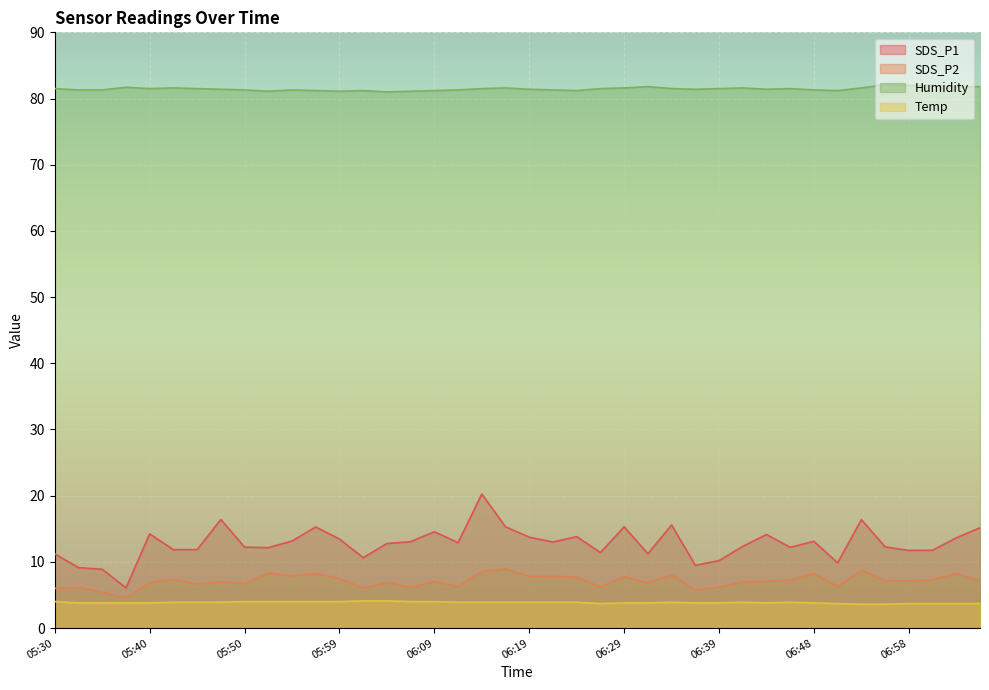

Reading left to right, what are all the values shown in this chart?

SDS_P1: 11.2	9.1	8.9	6.1	14.2	11.8	11.8	16.4	12.2	12.2	13.2	15.3	13.4	10.6	12.8	13.1	14.6	12.9	20.2	15.3	13.7	13.0	13.8	11.4	15.3	11.2	15.6	9.5	10.2	12.3	14.1	12.2	13.1	9.8	16.4	12.3	11.7	11.8	13.6	15.2
SDS_P2: 6.0	6.2	5.4	4.5	6.8	7.4	6.7	7.0	6.7	8.3	7.9	8.2	7.5	6.0	6.9	6.2	7.0	6.2	8.6	8.9	7.8	7.8	7.7	6.2	7.8	6.8	8.1	5.7	6.2	6.9	7.1	7.3	8.2	6.3	8.8	7.2	7.1	7.3	8.2	7.2
Temp: 4.0	3.8	3.8	3.8	3.8	3.9	3.9	3.9	4.0	4.0	4.0	4.0	4.0	4.1	4.1	4.0	4.0	3.9	3.9	3.9	3.9	3.9	3.9	3.7	3.8	3.8	3.9	3.8	3.8	3.9	3.8	3.9	3.8	3.7	3.6	3.6	3.7	3.7	3.7	3.7
Humidity: 81.5	81.3	81.3	81.7	81.5	81.6	81.5	81.4	81.3	81.1	81.3	81.2	81.1	81.2	81.0	81.1	81.2	81.3	81.5	81.6	81.4	81.3	81.2	81.5	81.6	81.8	81.5	81.4	81.5	81.6	81.4	81.5	81.3	81.2	81.6	82.1	82.0	82.0	81.7	81.8